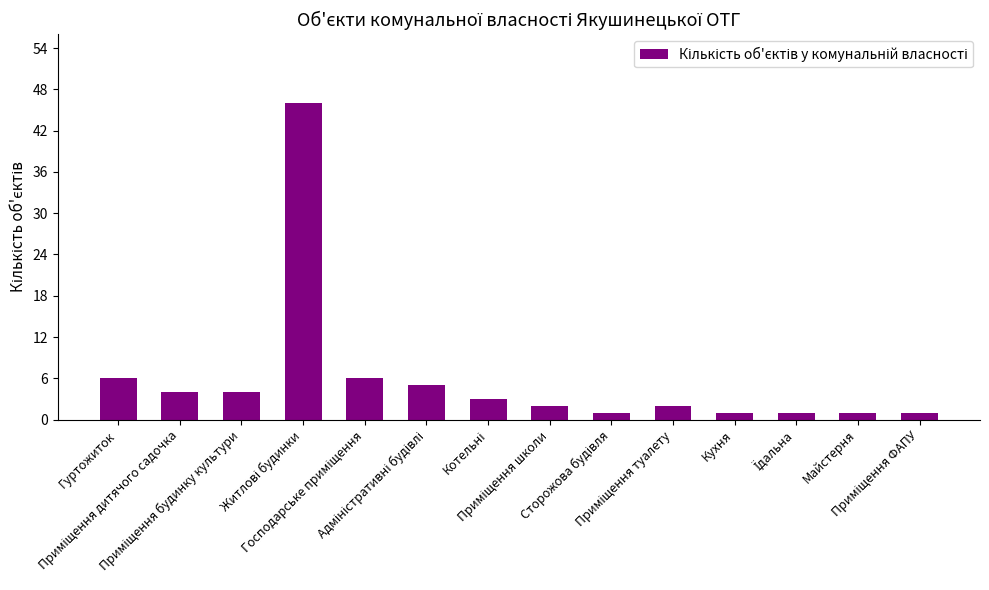

What is the value of the 5th bar from the left?

6